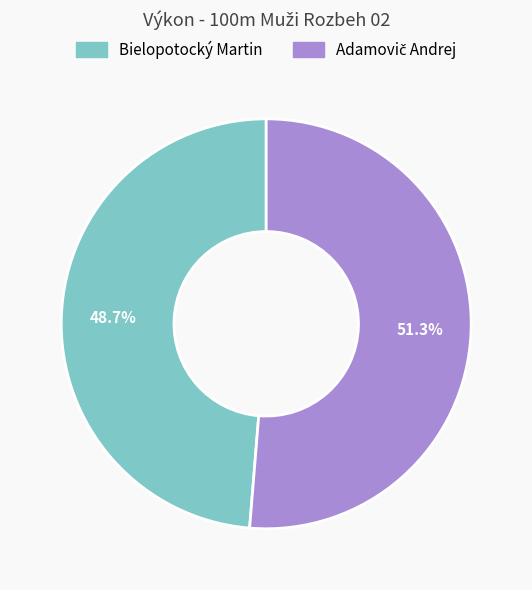

What portion of the pie excludes Bielopotocký Martin?

51.3%